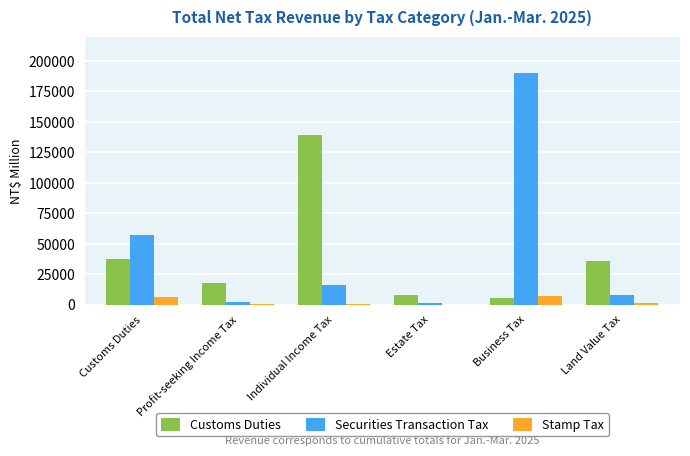

Is the value of Customs Duties at Land Value Tax greater than the value of Securities Transaction Tax at Individual Income Tax?

Yes